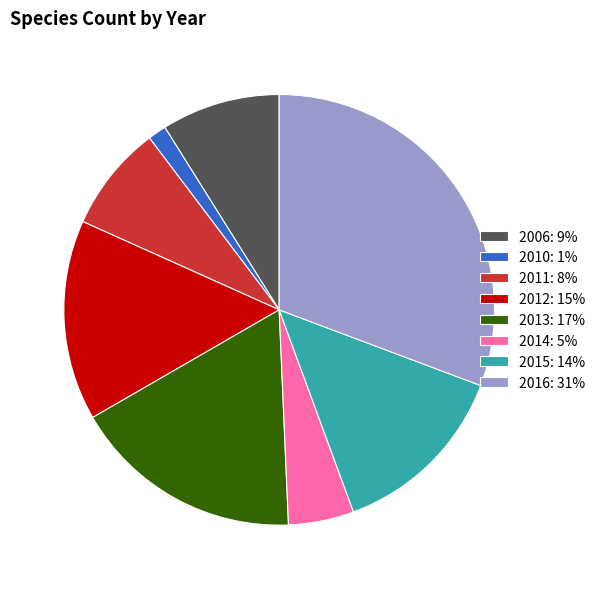

True or false: 2013 accounts for 17% of the total.

True